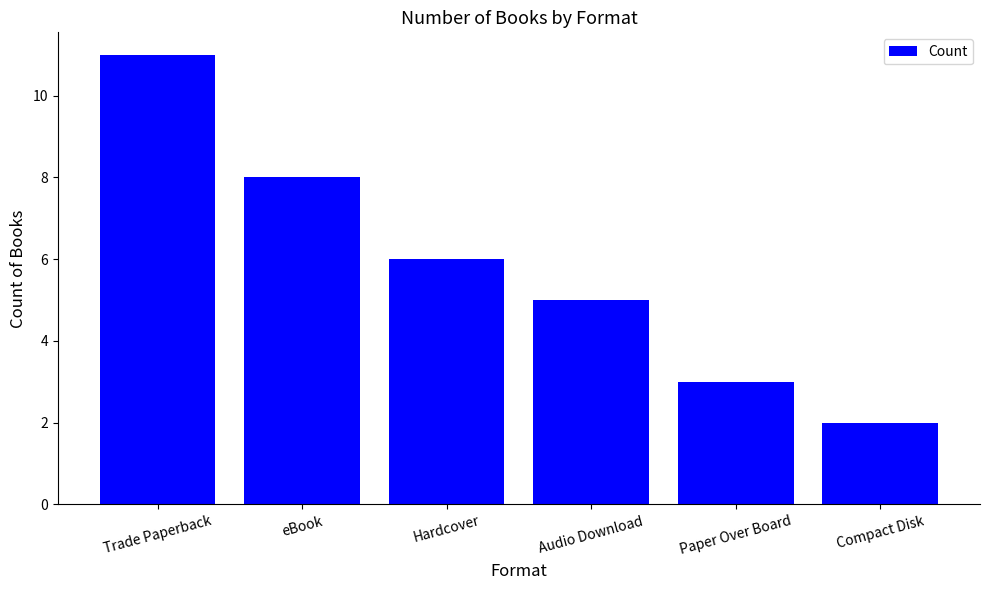

What is the label of the 1st bar from the left?

Trade Paperback